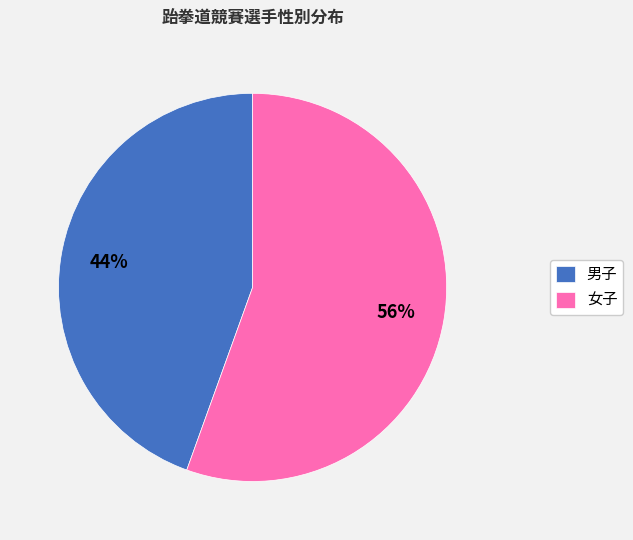

The 男子 slice represents 44% of the pie. True or false?

True